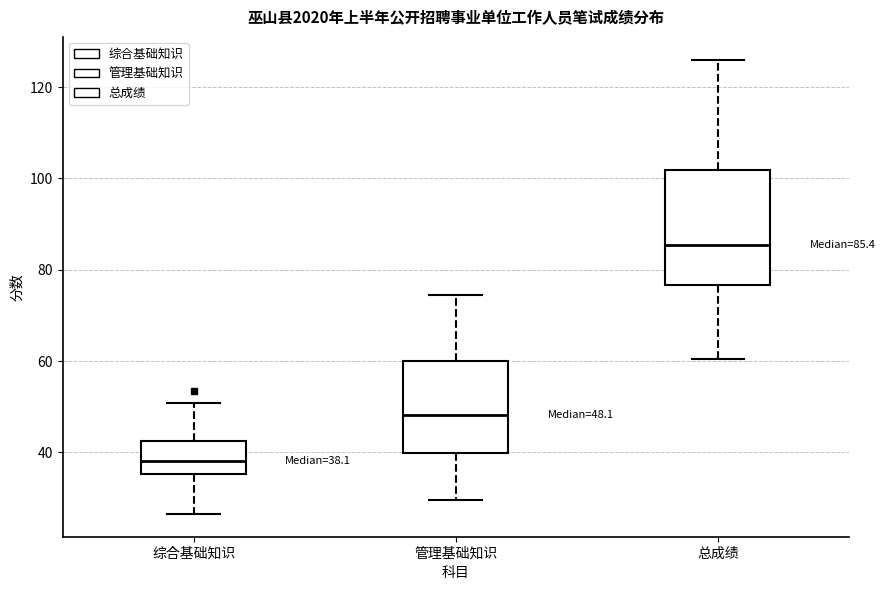

Which box is the tallest, from its lower edge to its upper edge?

总成绩